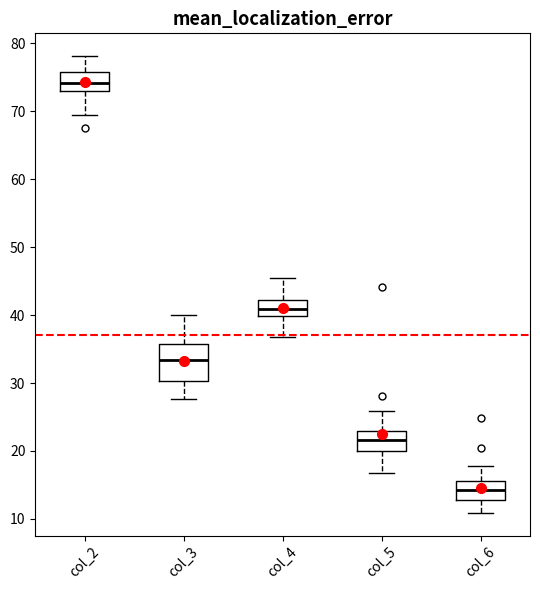

Reading left to right, transcribe this box plot: for each box, give where its median line is, the range the box spans, and where its two whiskers end, as read against the y-axis. The values are not printed on the chart, so give them approximately, as read against the axis.

col_2: median 74, box 73 to 76, whiskers 69 to 78
col_3: median 33, box 30 to 36, whiskers 28 to 40
col_4: median 41, box 40 to 42, whiskers 37 to 45
col_5: median 22, box 20 to 23, whiskers 17 to 26
col_6: median 14, box 13 to 16, whiskers 11 to 18